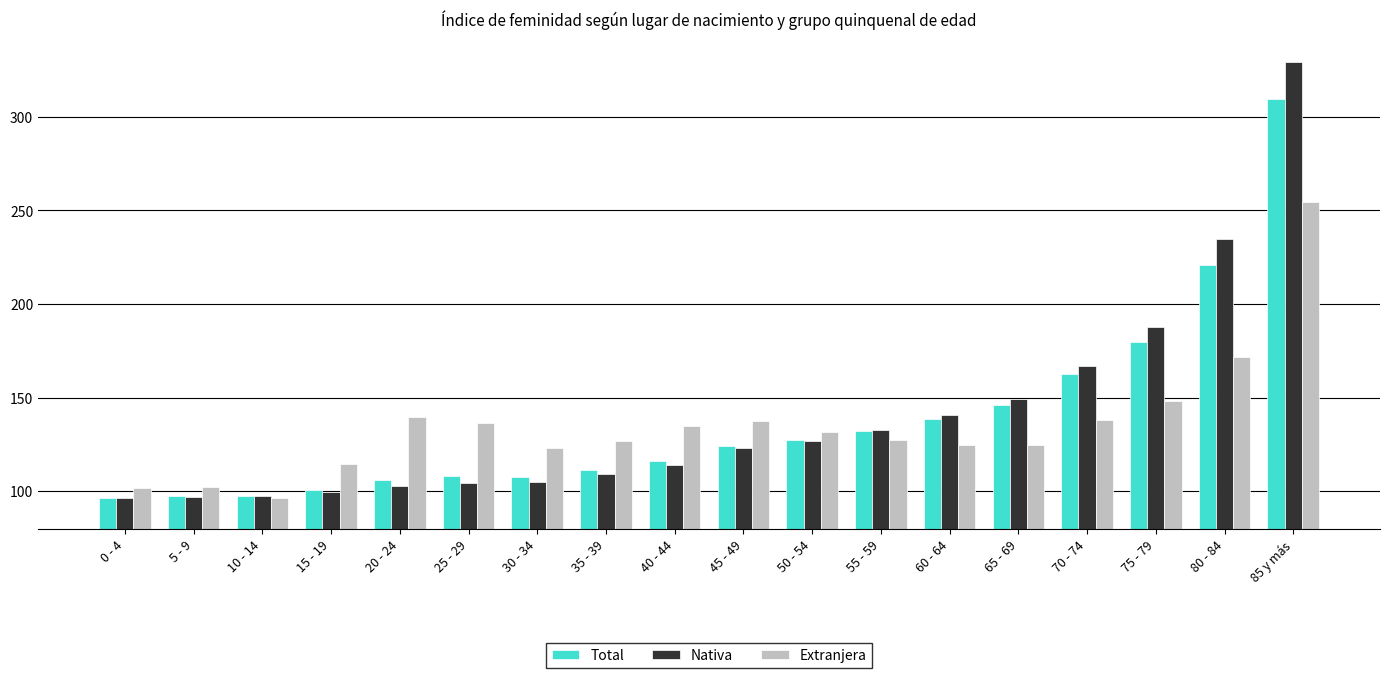

Does the chart contain stacked bars?

No